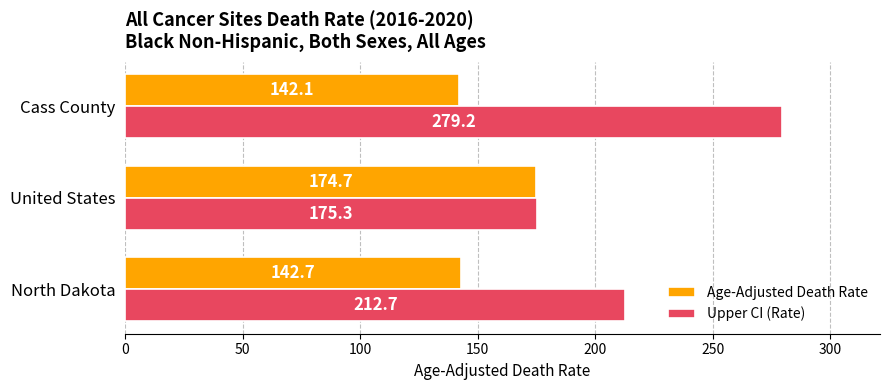

At which category is the sum across all series the highest?

Cass County